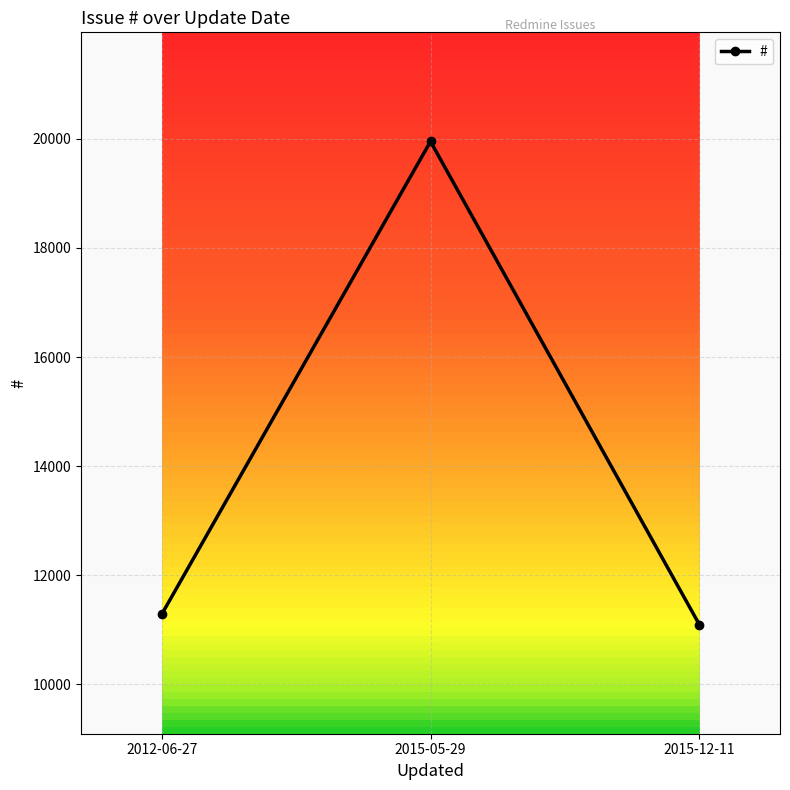

Reading left to right, extract all data points from this chart.

11281	19952	11094